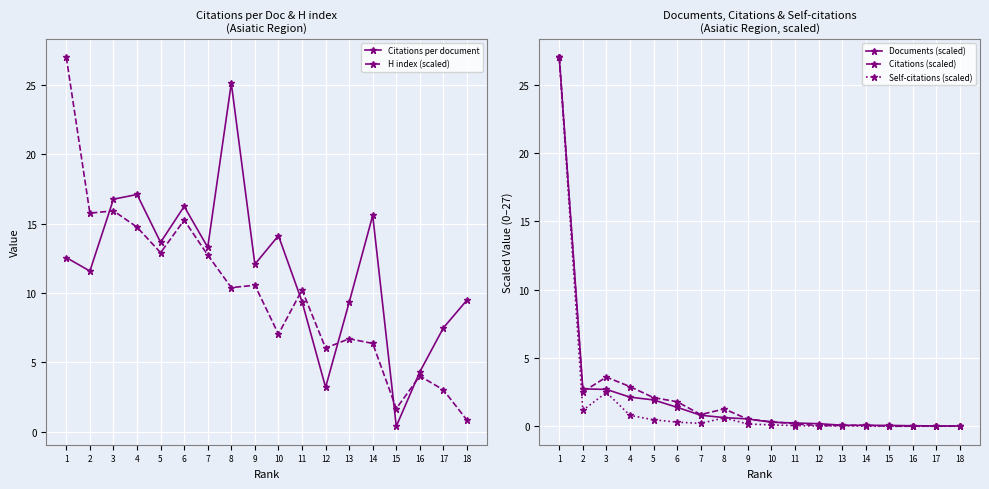

How many interior local peaks does the Citations (scaled) series have?

3